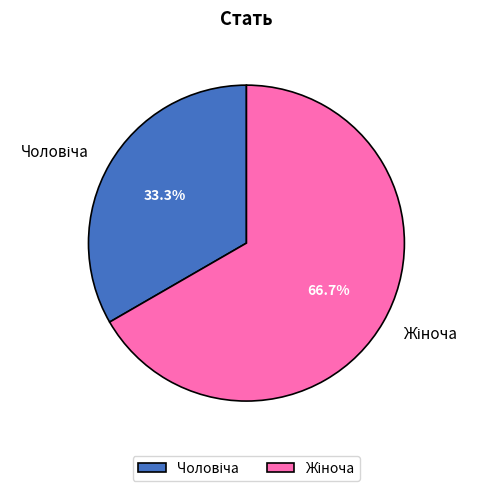

Is there any slice that represents more than half of the pie?

Yes